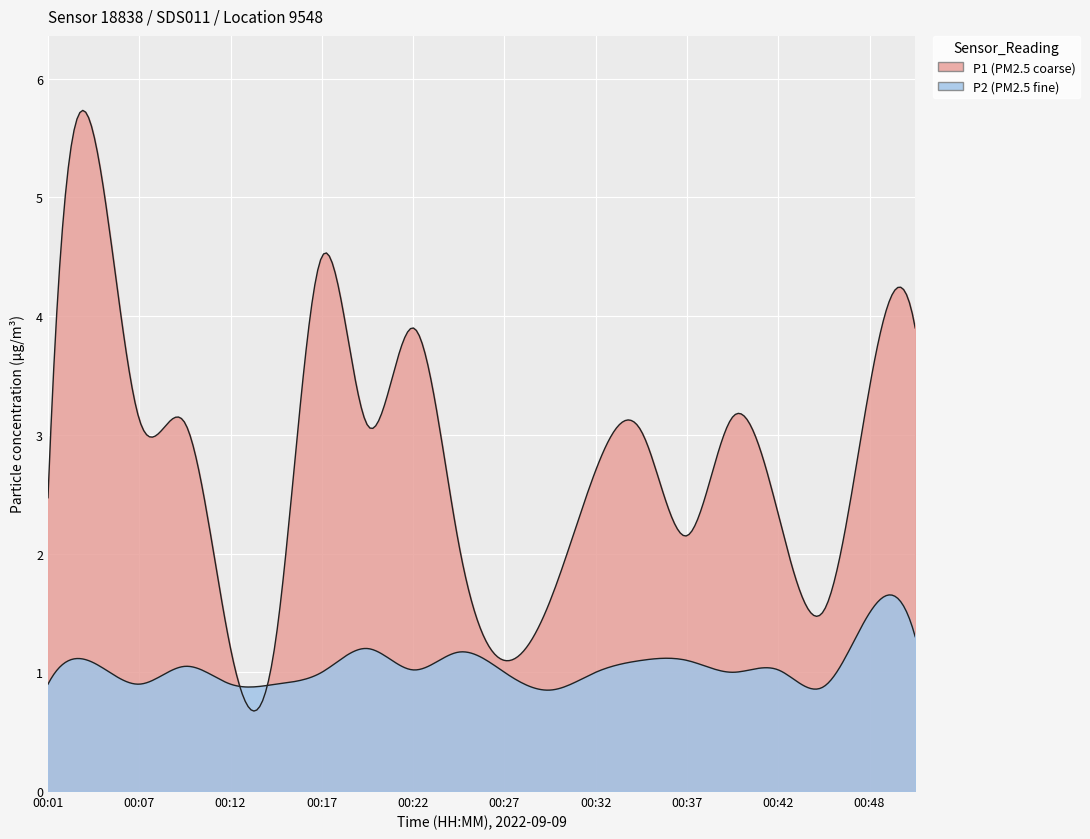

What are all the series names shown in the legend?

P1, P2